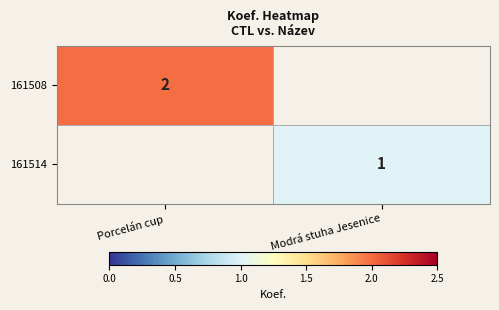

The value of 161508 at Porcelán cup is 2. True or false?

True